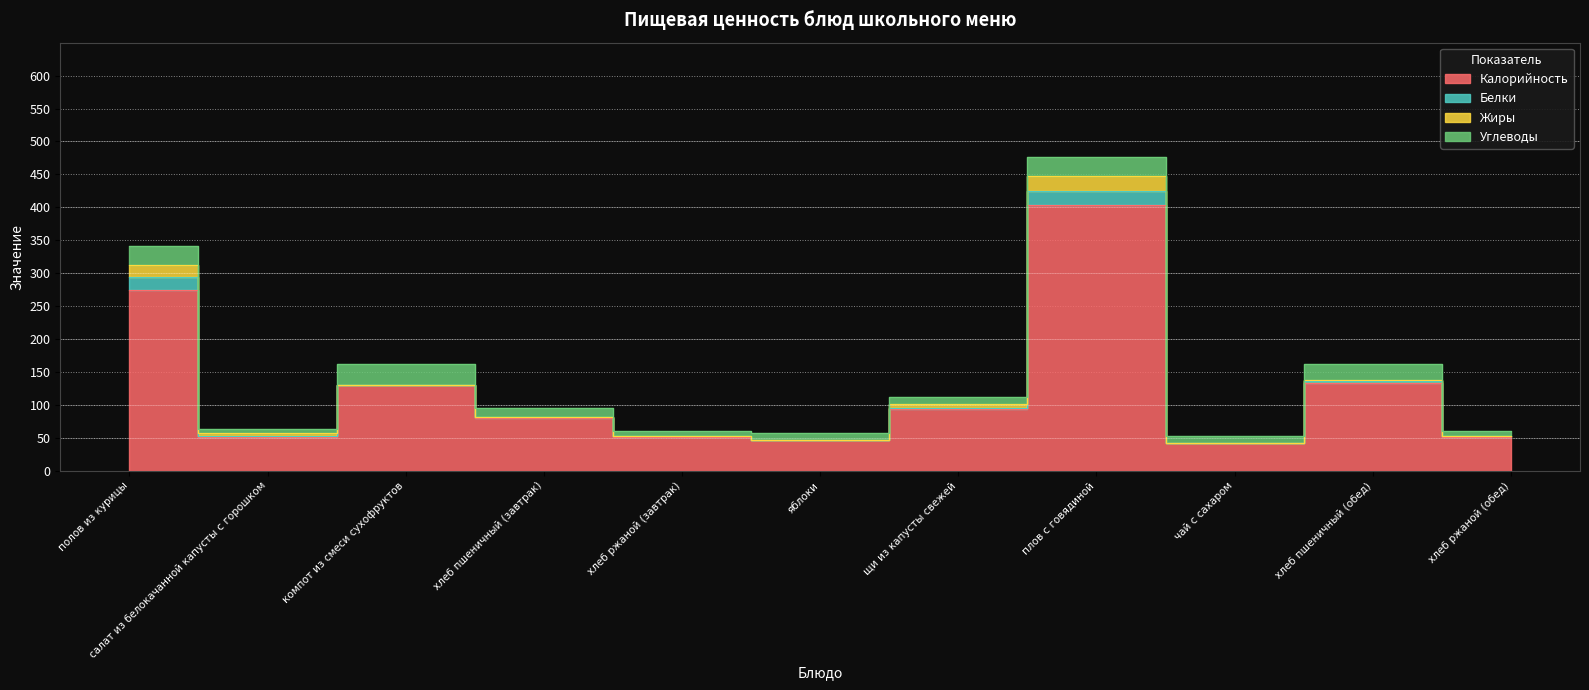

Is it true that Углеводы equals 14 at хлеб пшеничный (завтрак)?

True